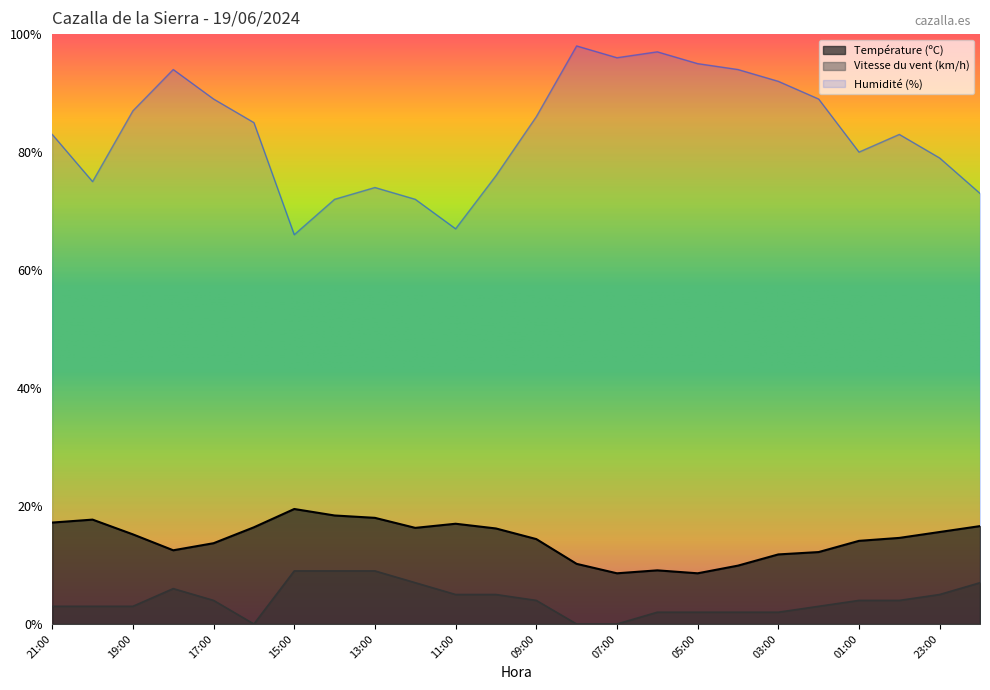

Where is the first local minimum for Humidité (%)?

20:00